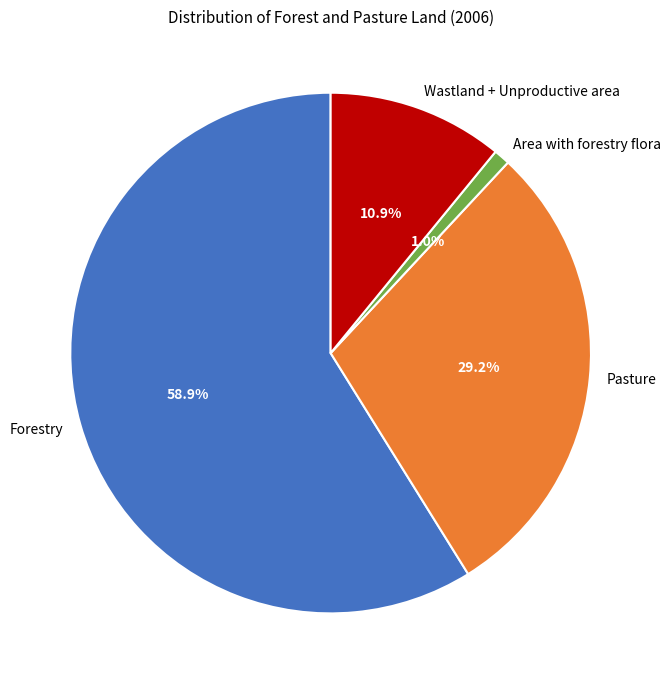

To the nearest percent, what is the difference between the Area with forestry flora and Forestry slice percentages?

58%